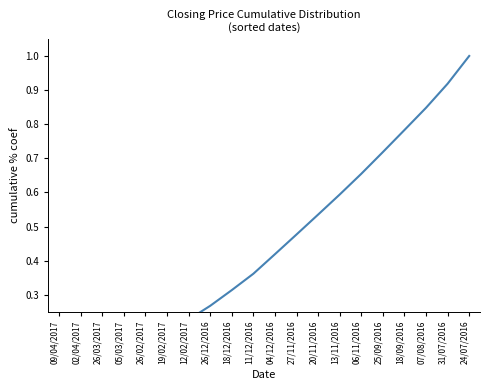

Which has a higher value, 27/11/2016 or 26/12/2016?

27/11/2016